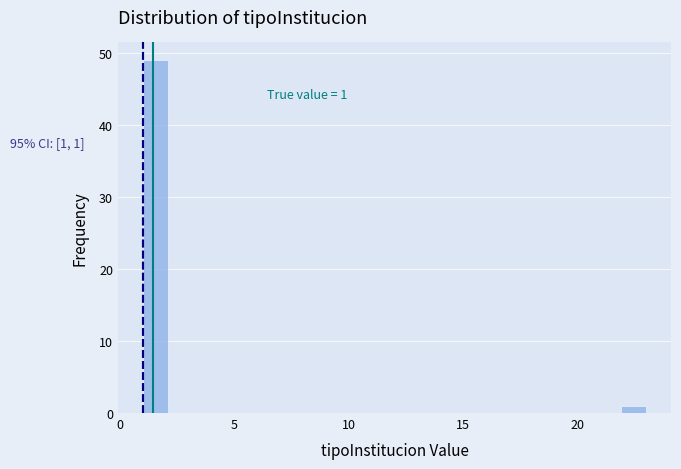

Read against the x-axis, roughly where is the centre of the tallest bar?

1.5